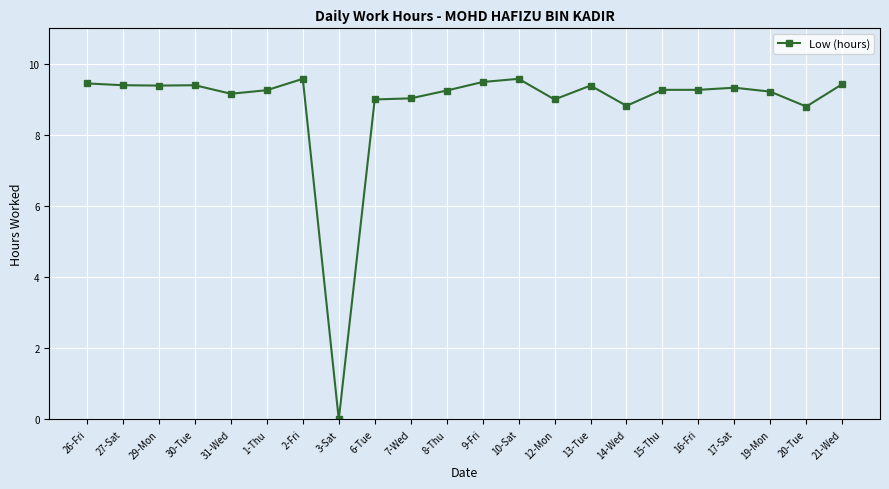

What is the greatest value displayed?

9.6